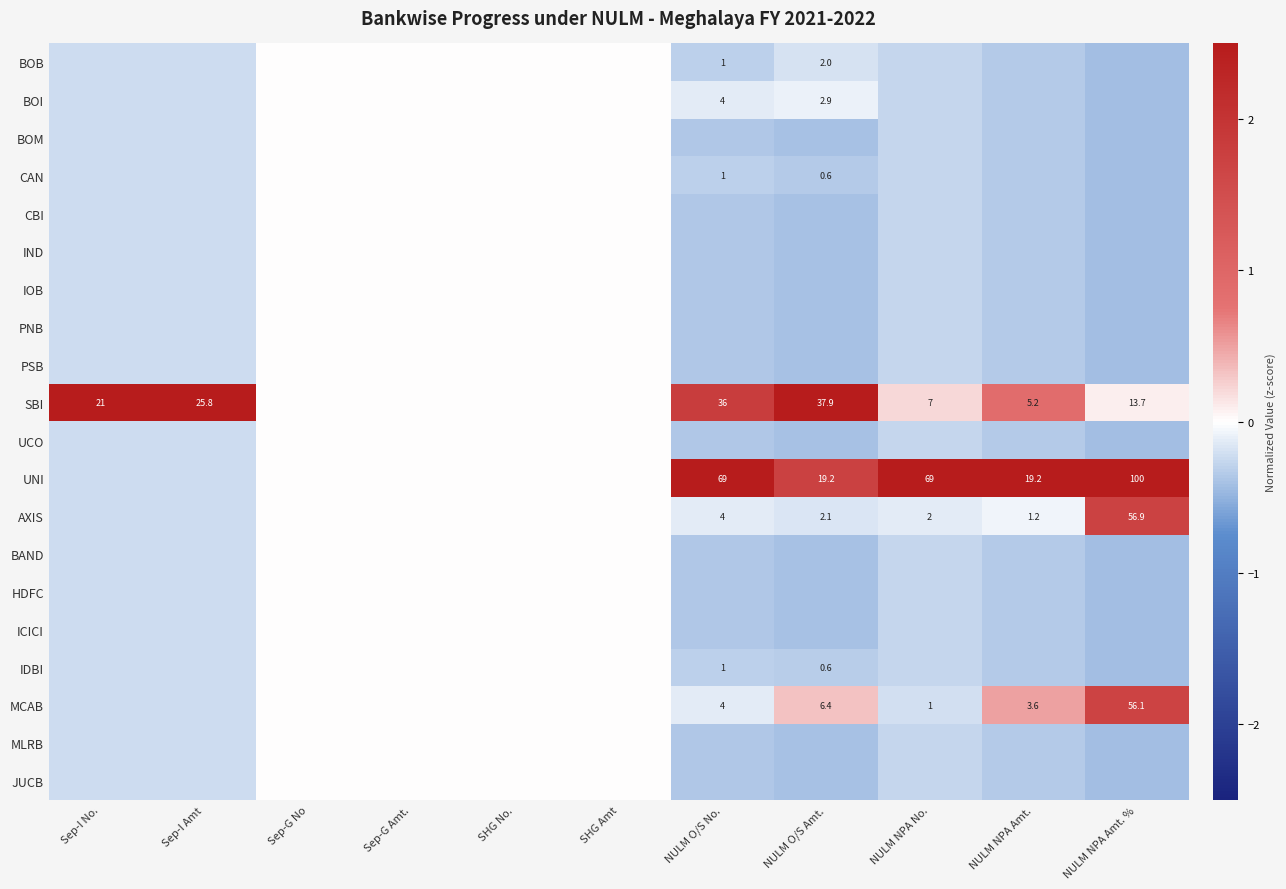

List the series in order of their peak value, lowest first.

BOB, BOI, BOM, CAN, CBI, IND, IOB, PNB, PSB, UCO, BAND, HDFC, ICICI, IDBI, MLRB, JUCB, MCAB, AXIS, UNI, SBI